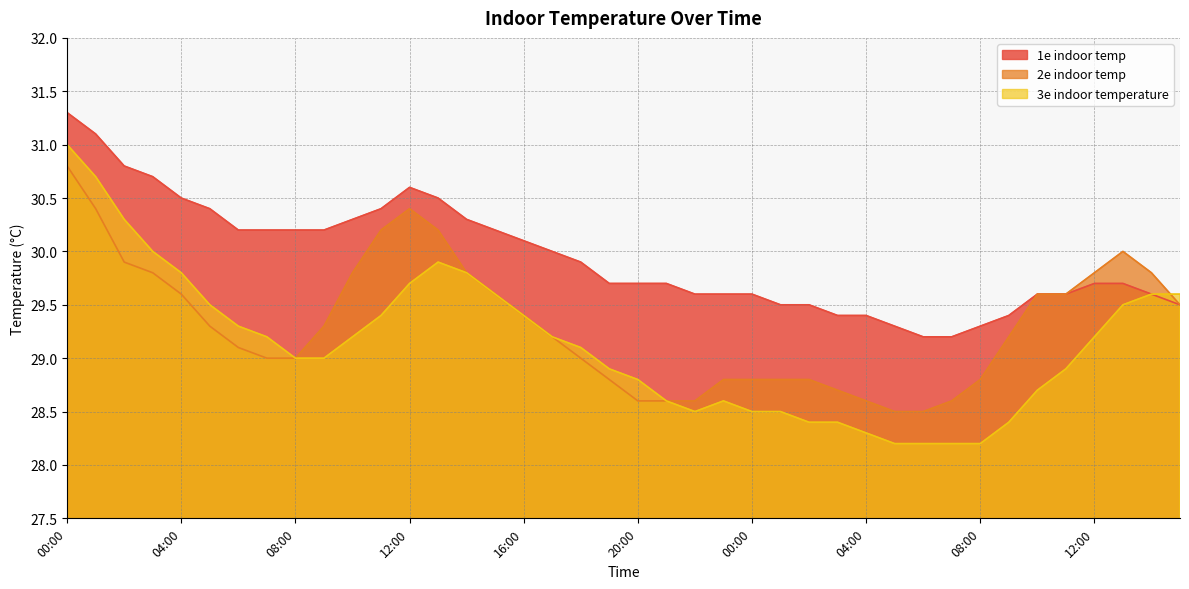

At which label does 3e indoor temperature reach its peak?

00:00